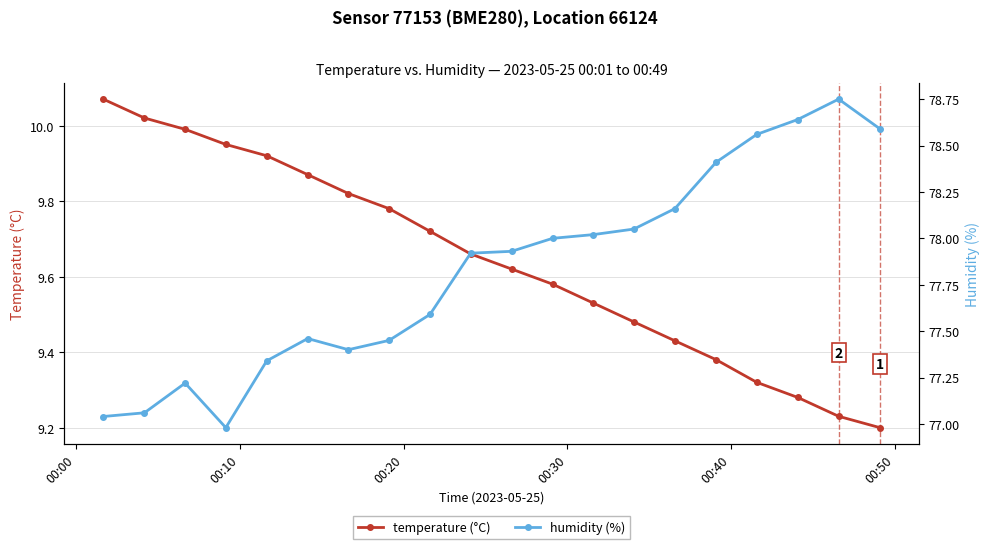

What is the difference between the maximum and minimum values in the temperature (°C) series?

0.9